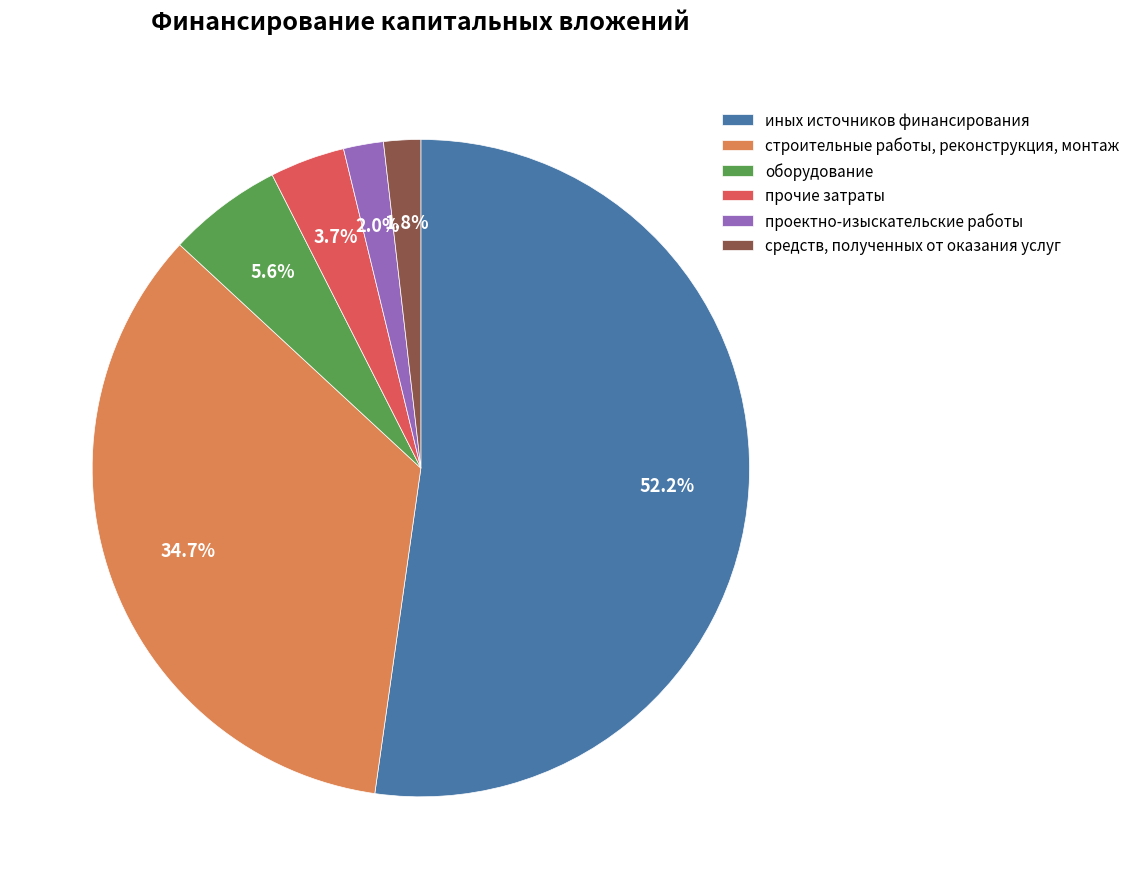

What is the largest slice in the pie chart?

иных источников финансирования